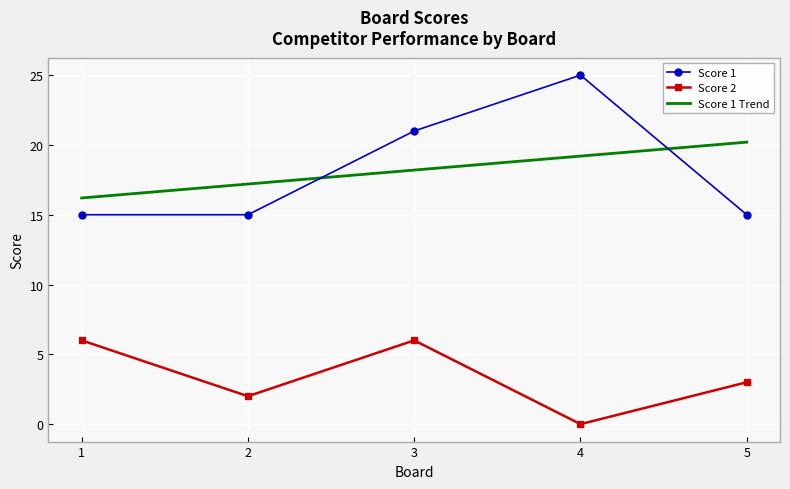

Which label corresponds to the largest value in the chart?

4